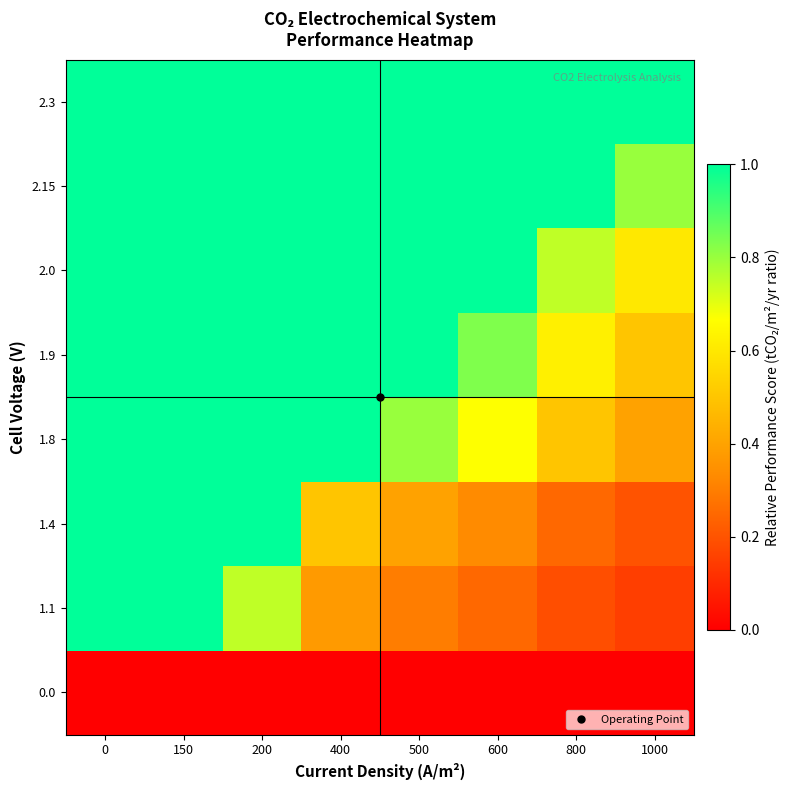

How many series are shown in this chart?

8